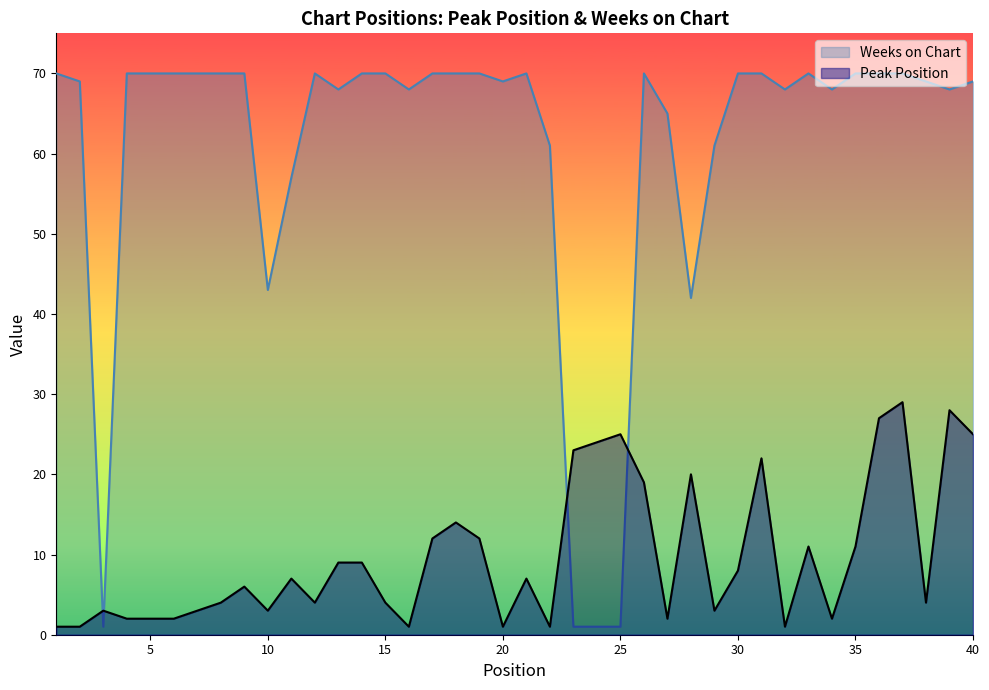

What is the spread (max minus min) of values at 22?

60